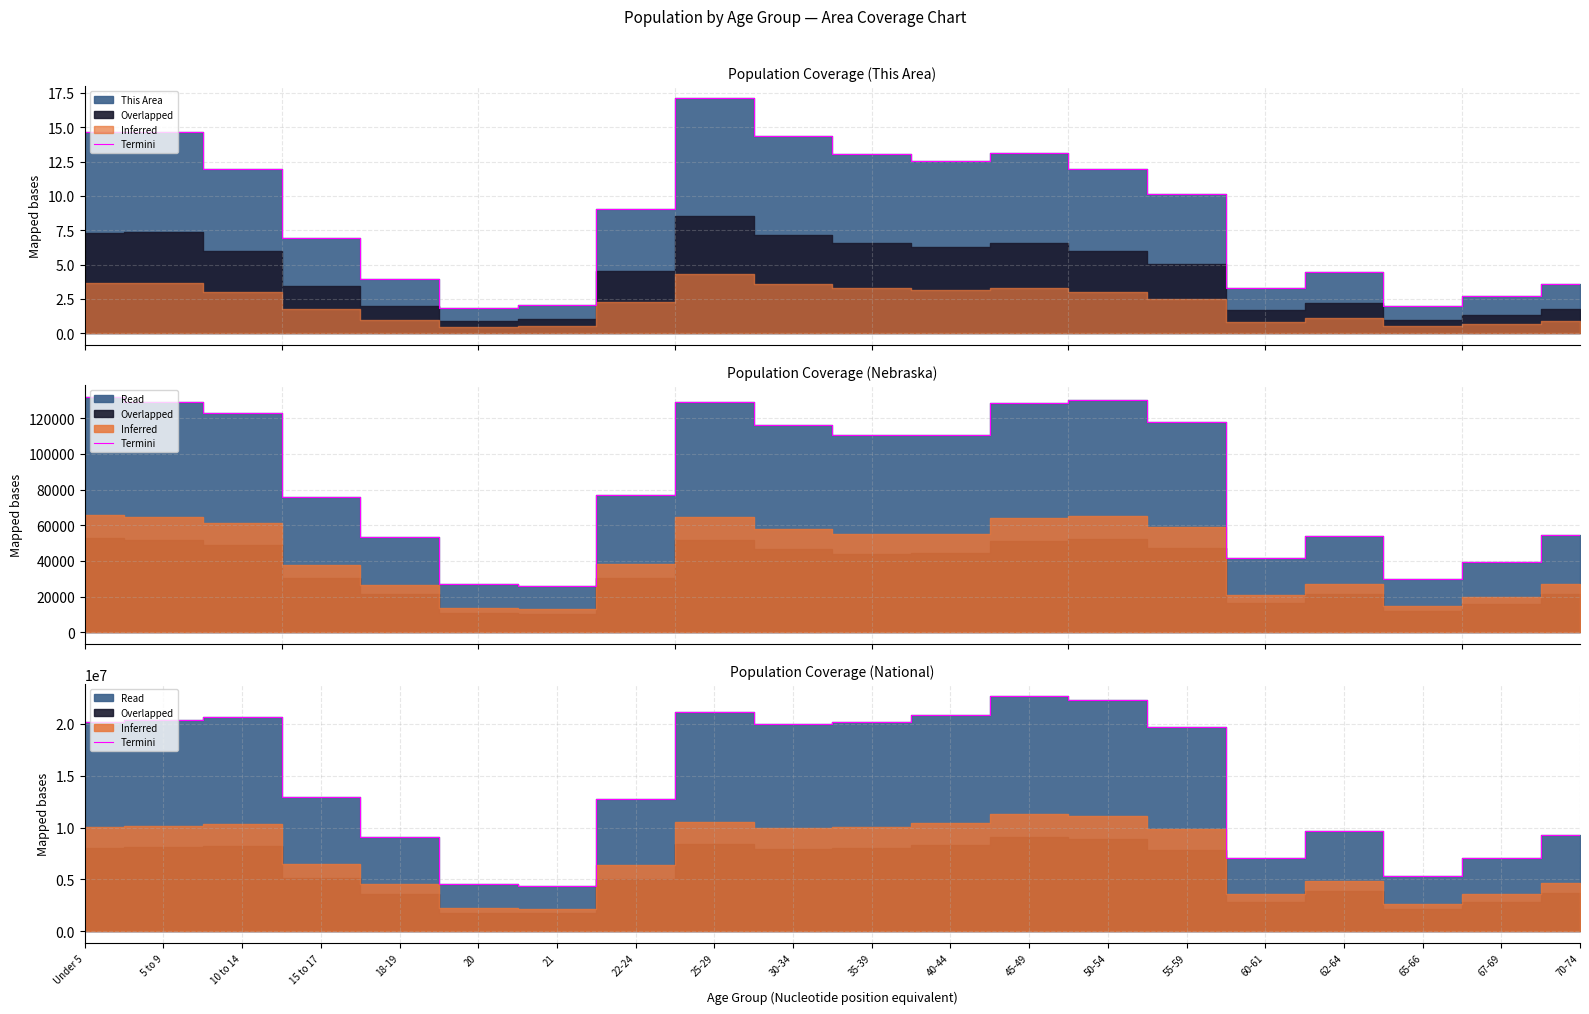

What is the sum of the values at 5 to 9 and 18-19?

29434746